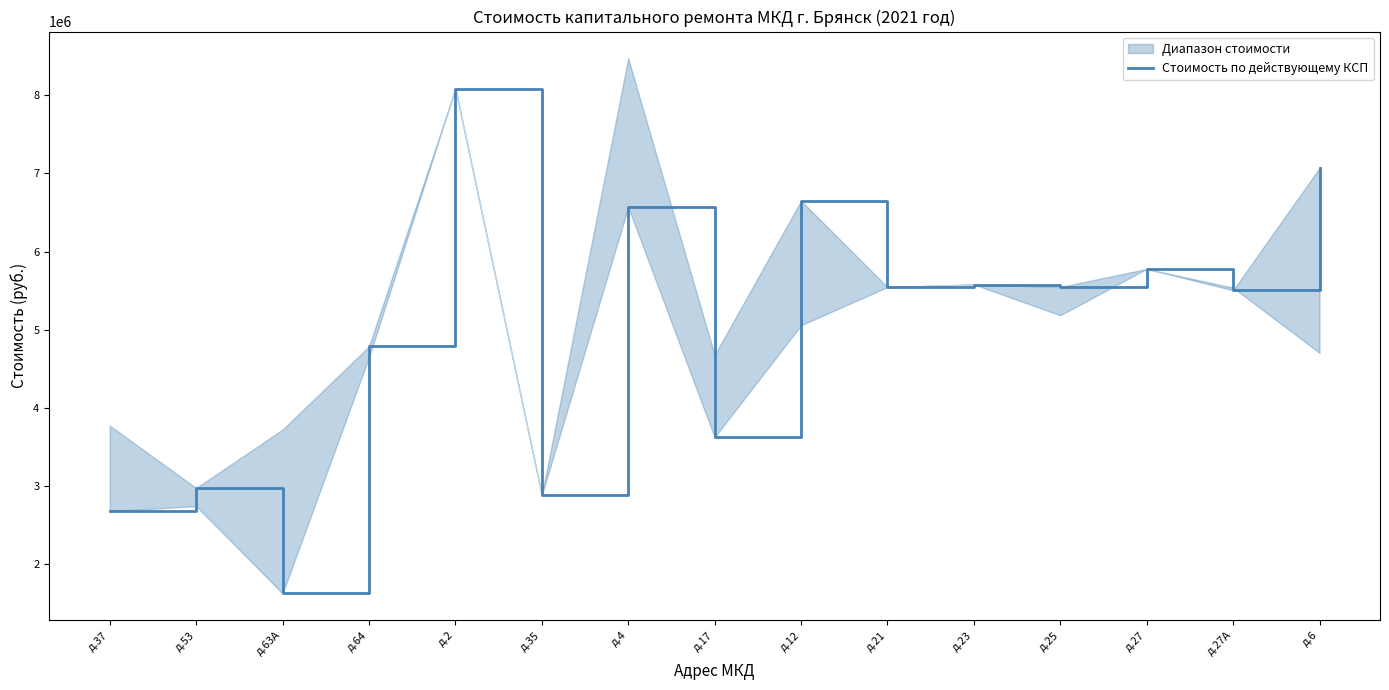

Rank the categories by value from lowest to highest.

д.63А, д.37, д.35, д.53, д.17, д.64, д.27А, д.21, д.25, д.23, д.27, д.4, д.12, д.6, д.2